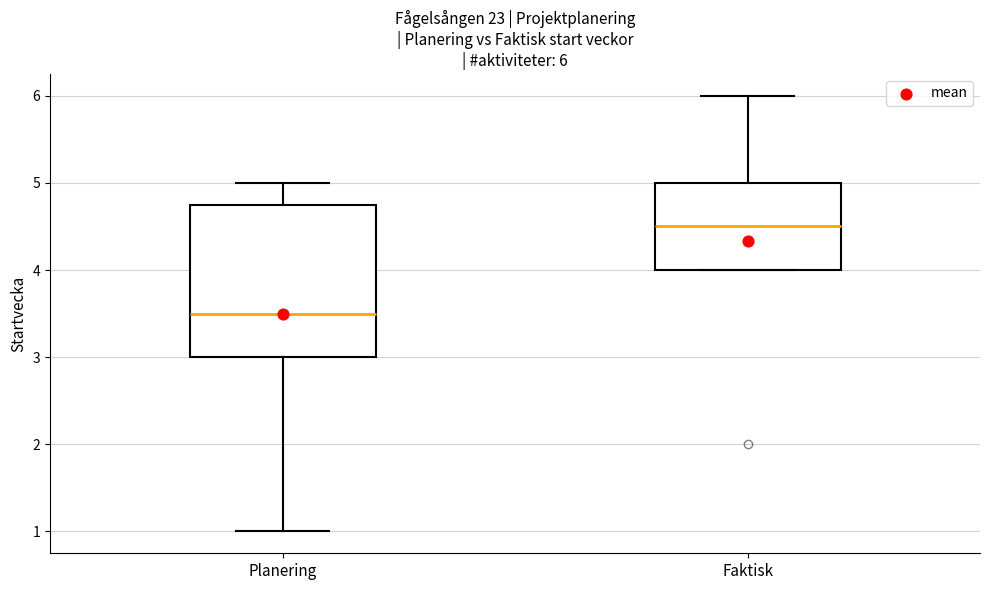

Which box has the lowest median line?

Planering